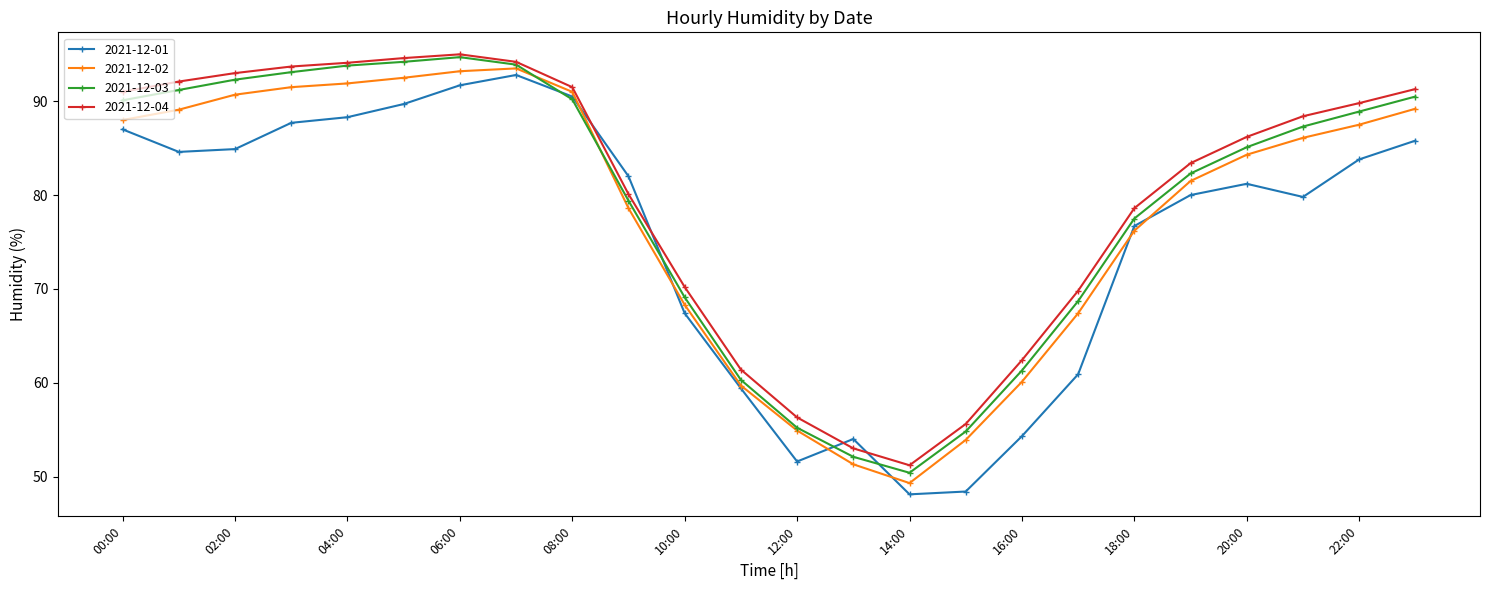

What is the average value of the 2021-12-03 series?

79.0